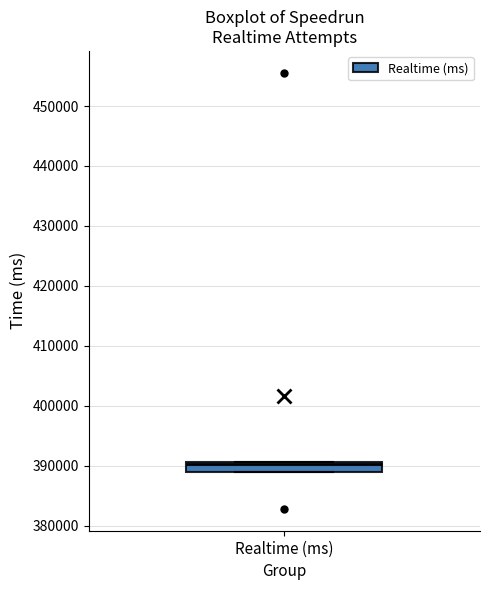

Transcribe this box plot: give where the median line is, the range the box spans, and where the two whiskers end, as read against the y-axis. The values are not printed on the chart, so give them approximately, as read against the axis.

median 390000, box 389000 to 391000, whiskers 389000 to 391000